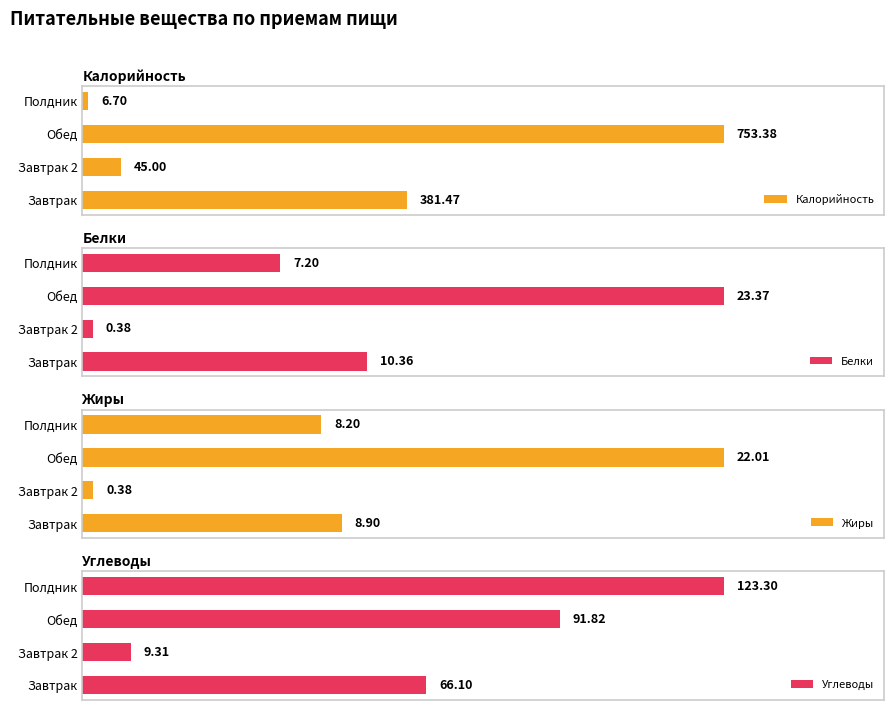

Where is Калорийность nearest to the value 380?

Завтрак